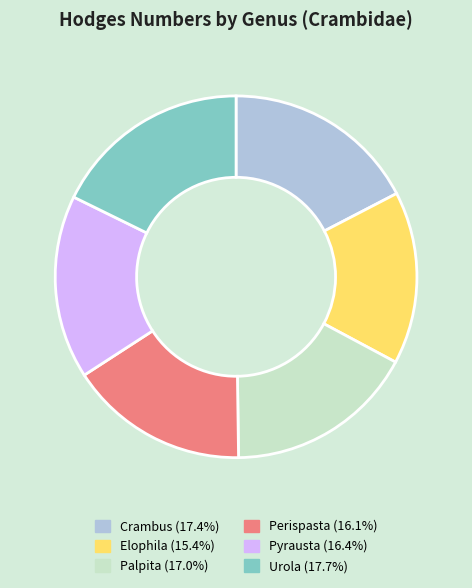

Does Perispasta account for over 50% of the chart?

No